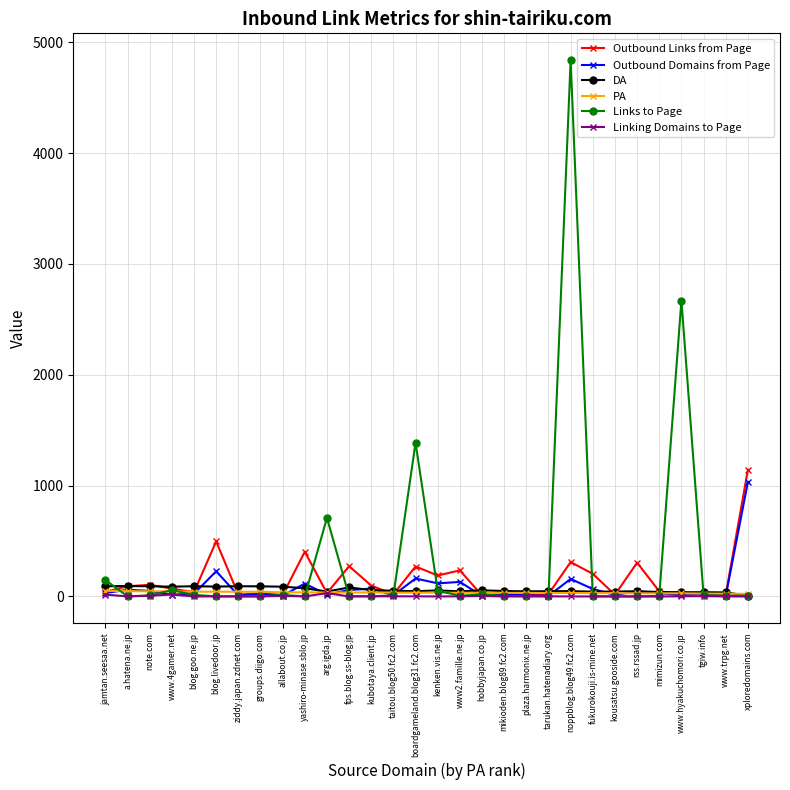

What is the sum of the Links to Page values at a.hatena.ne.jp and taitou.blog50.fc2.com?

10